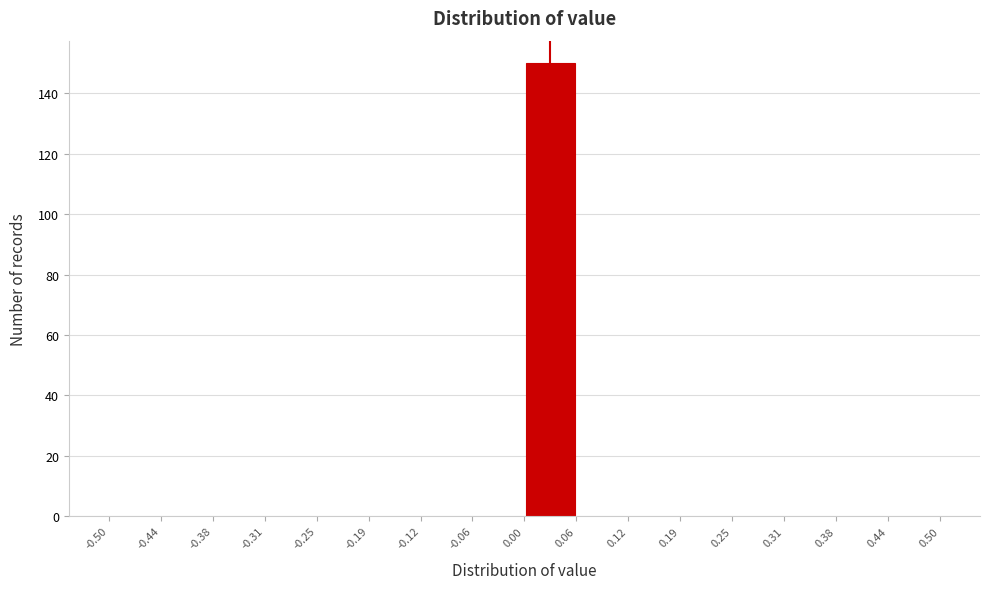

Reading left to right, list every bar in this chart as the range it spans on the x-axis followed by its height. The values are not printed on the chart, so give them approximately, as read against the axis.

-0.50 to -0.44: 0
-0.44 to -0.38: 0
-0.38 to -0.31: 0
-0.31 to -0.25: 0
-0.25 to -0.19: 0
-0.19 to -0.12: 0
-0.12 to -0.06: 0
-0.06 to 0.00: 0
0.00 to 0.06: 150
0.06 to 0.12: 0
0.12 to 0.19: 0
0.19 to 0.25: 0
0.25 to 0.31: 0
0.31 to 0.38: 0
0.38 to 0.44: 0
0.44 to 0.50: 0